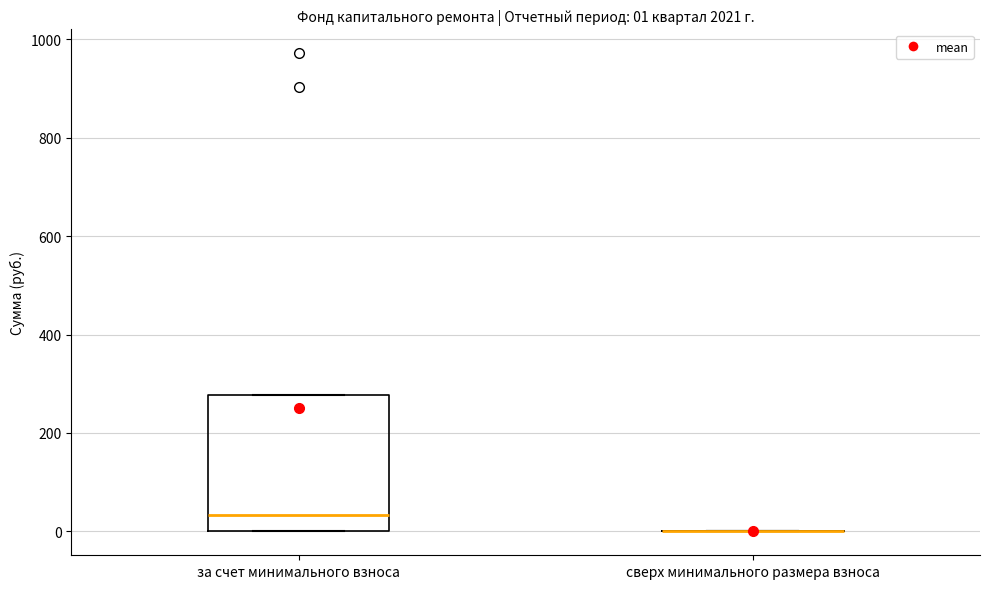

Which box is the tallest, from its lower edge to its upper edge?

за счет минимального взноса